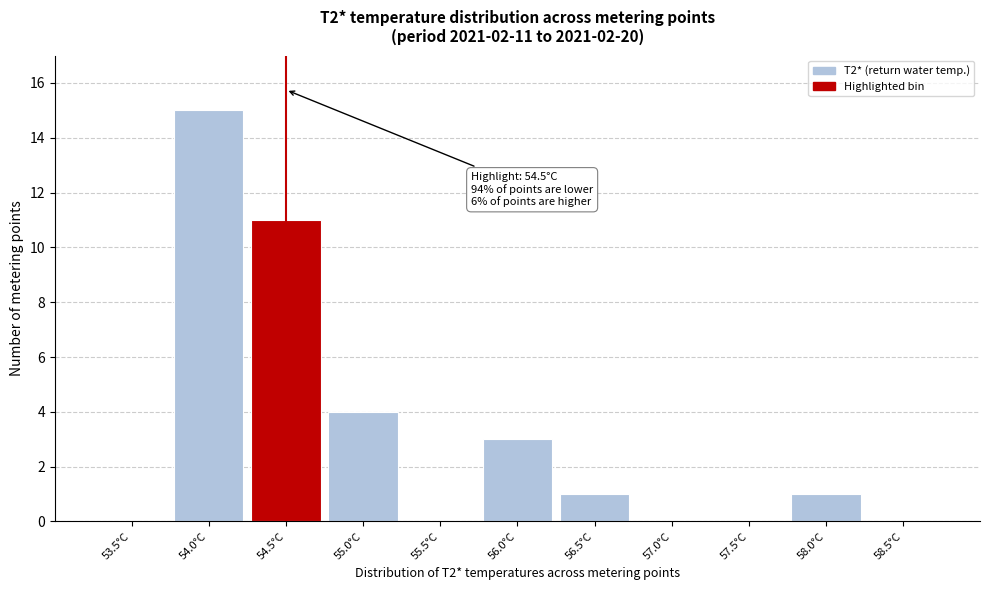

Reading right to left, list all the values displayed in this chart.

58.5°C=0	58.0°C=1	57.5°C=0	57.0°C=0	56.5°C=1	56.0°C=3	55.5°C=0	55.0°C=4	54.5°C=11	54.0°C=15	53.5°C=0